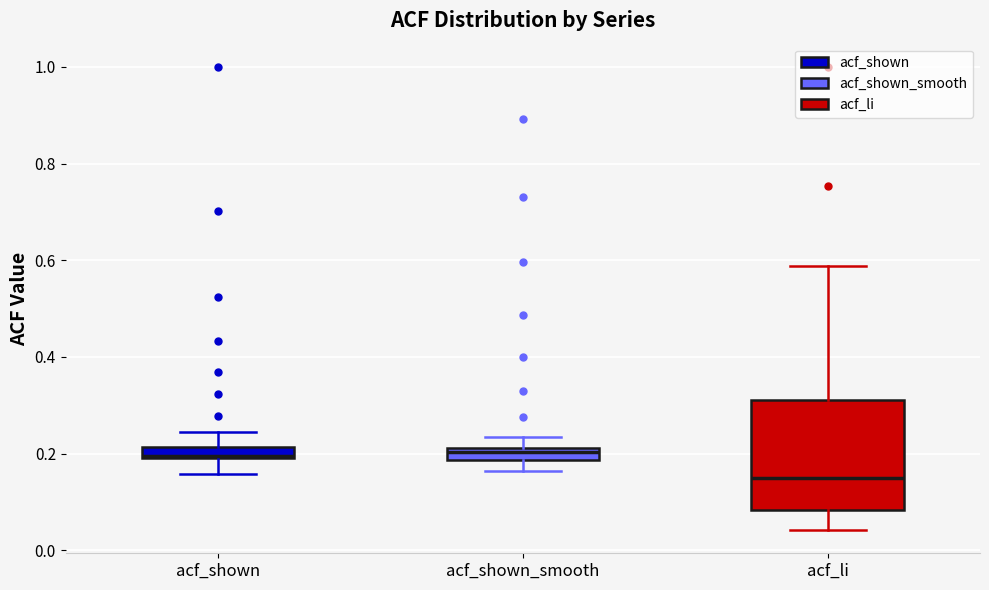

Which box's median line is the lowest?

acf_li